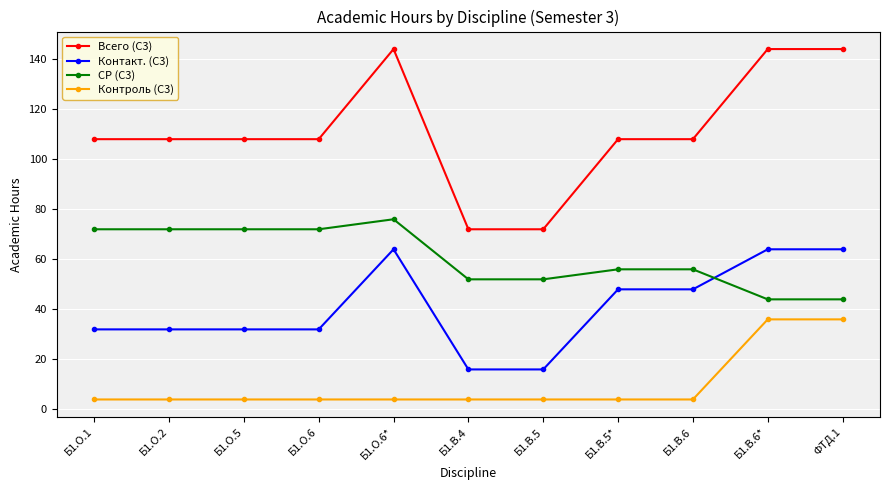

Reading left to right, extract all data points from this chart.

Всего (С3): 108	108	108	108	144	72	72	108	108	144	144
Контакт. (С3): 32	32	32	32	64	16	16	48	48	64	64
СР (С3): 72	72	72	72	76	52	52	56	56	44	44
Контроль (С3): 4	4	4	4	4	4	4	4	4	36	36